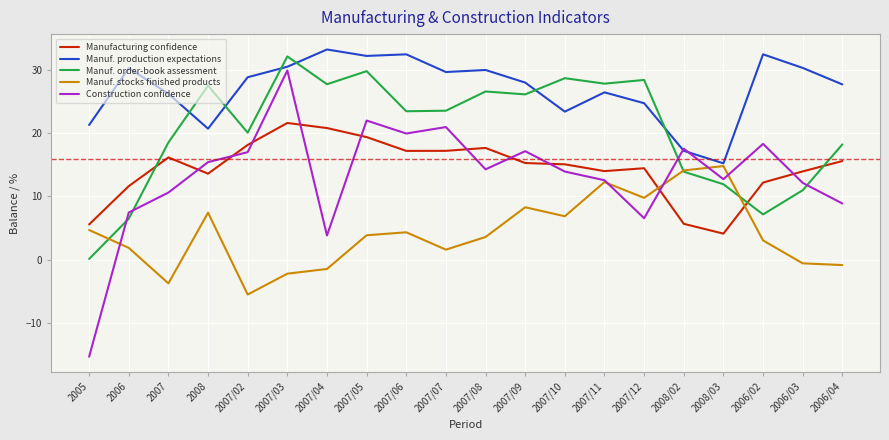

The value of Manuf. order-book assessment at 2007/04 is 27.7. True or false?

True